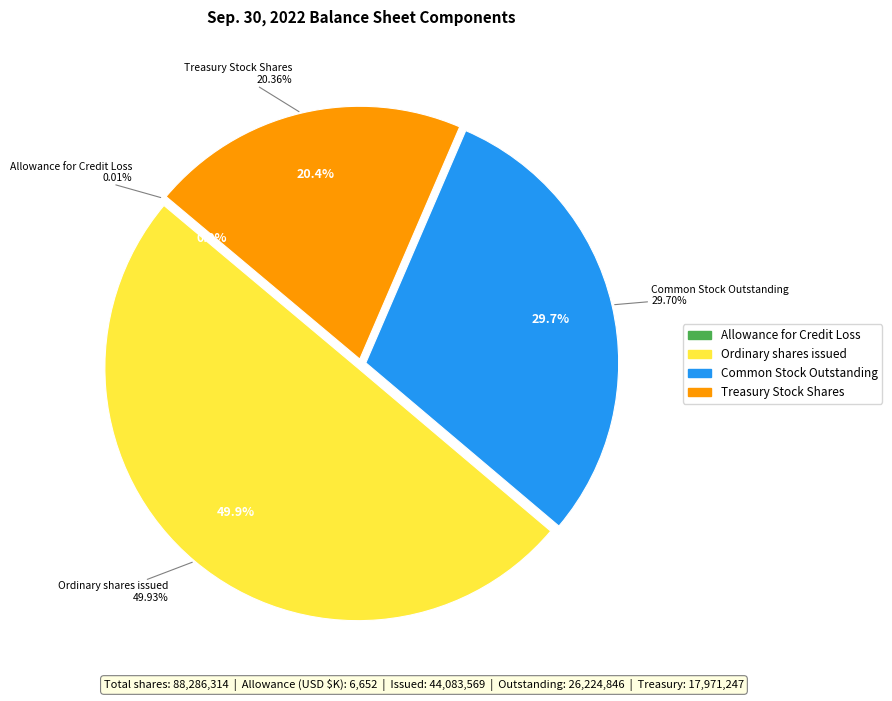

What percentage is the Treasury Stock Shares slice, to the nearest percent?

20%